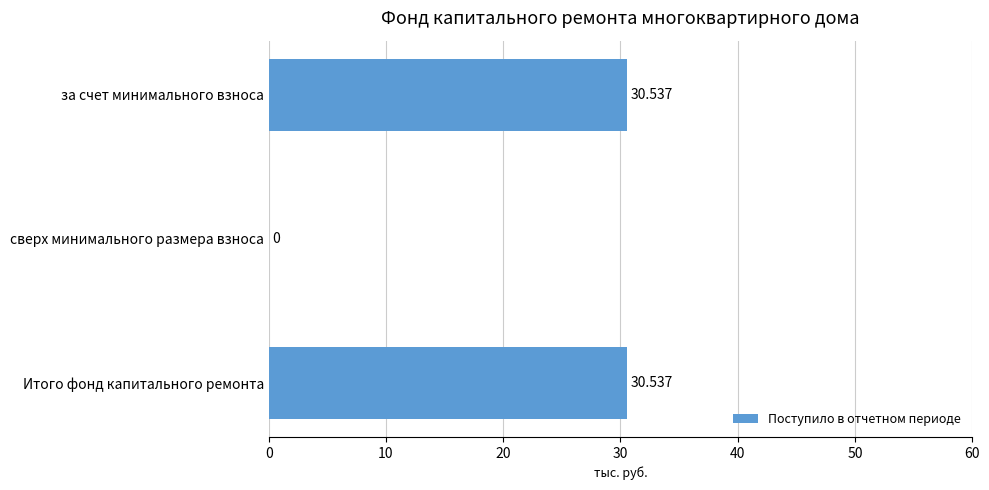

Are the bars horizontal?

Yes